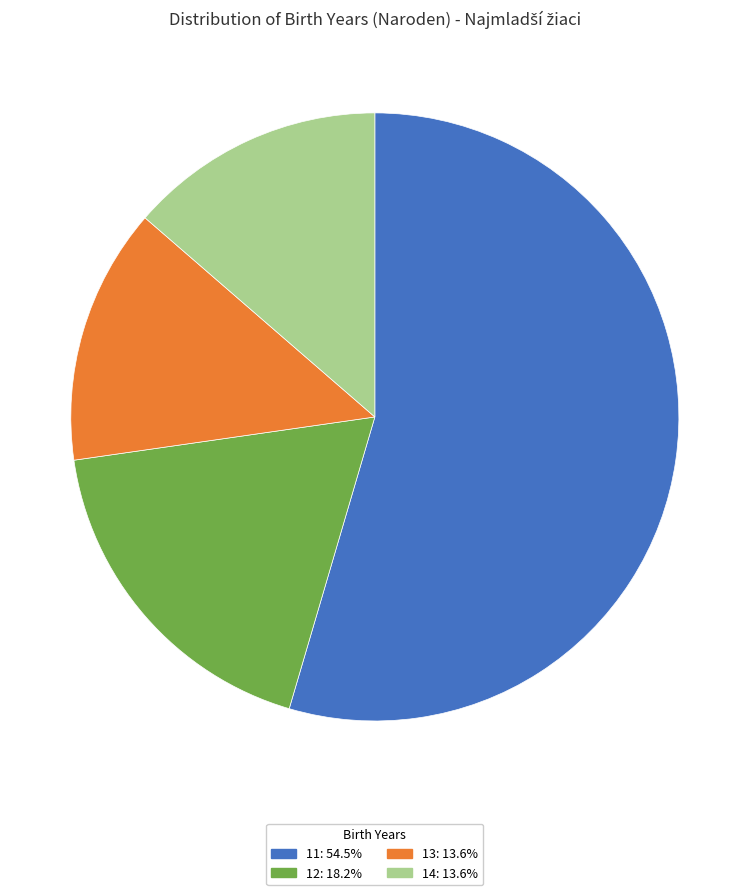

Does any single category account for the majority?

Yes